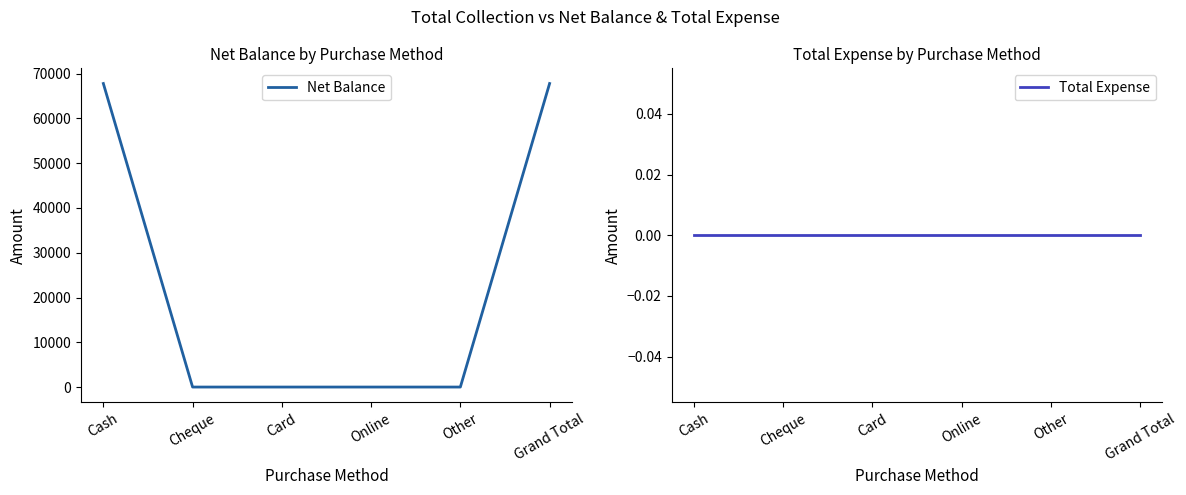

True or false: Net Balance and Total Expense intersect in this chart.

False